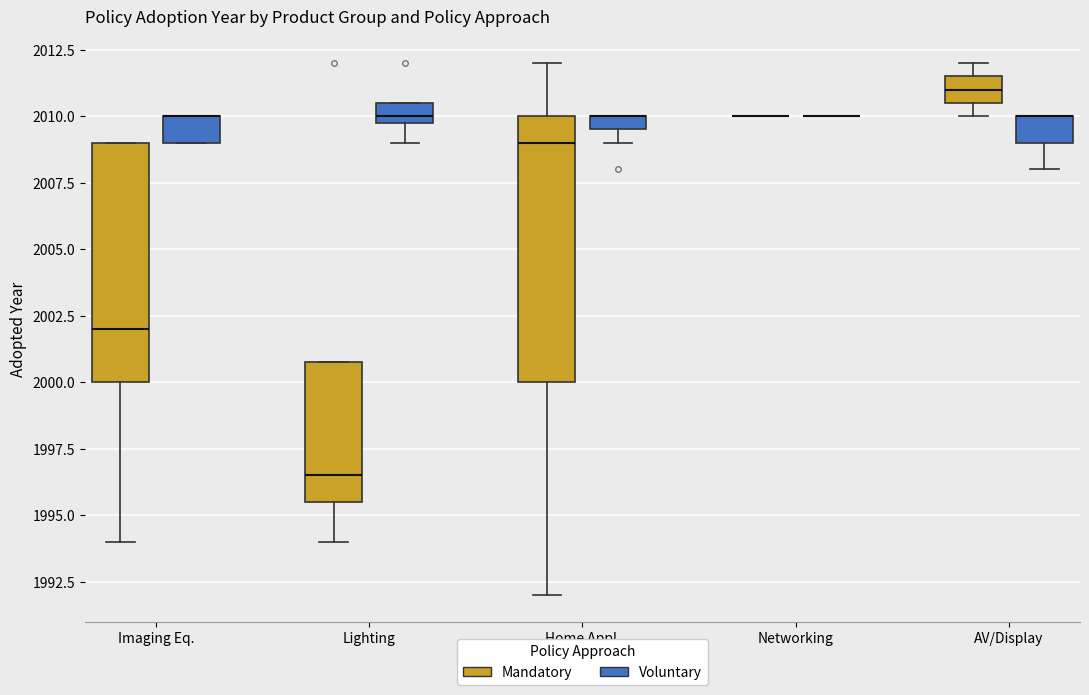

Where does the upper whisker of the box for Home Appl. (Mandatory) end on the y-axis? The values are not printed on the chart, so give them approximately, as read against the axis.

2012.0